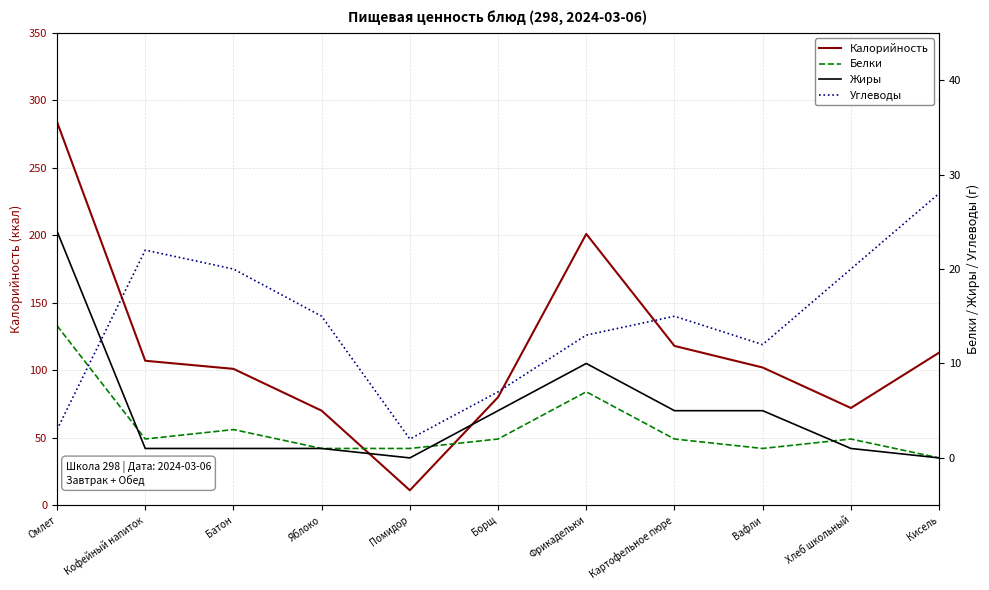

What is the average value of the Жиры series?

5